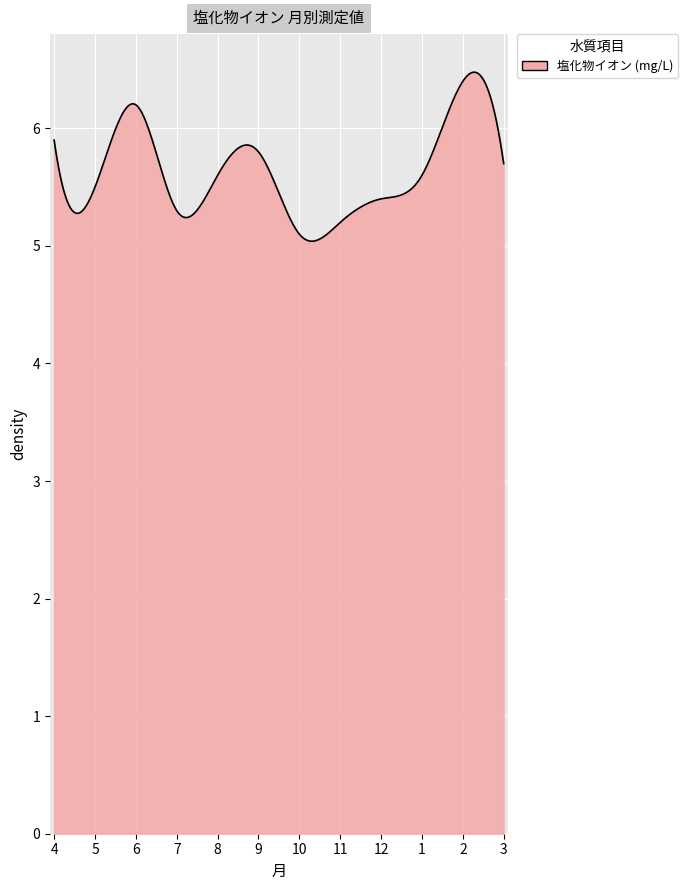

What is the minimum value shown in the chart?

5.0